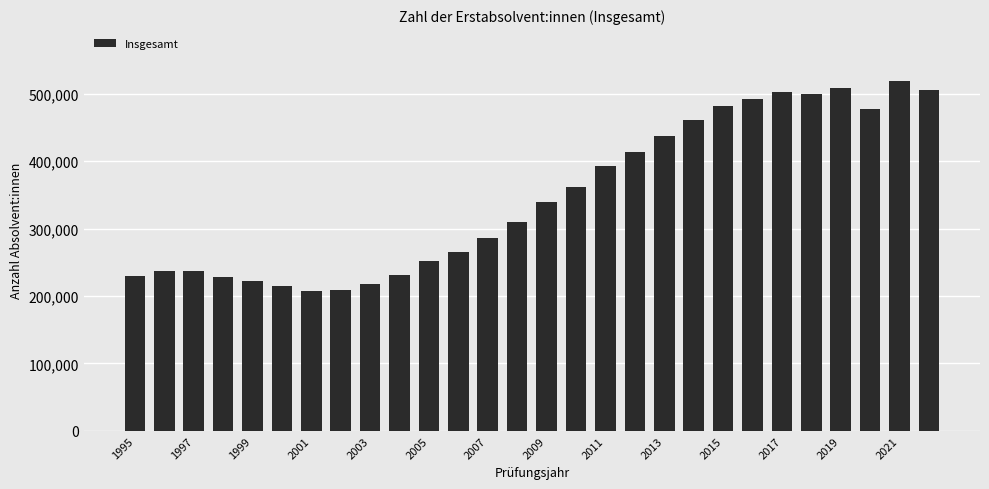

How many bars are there in total?

28